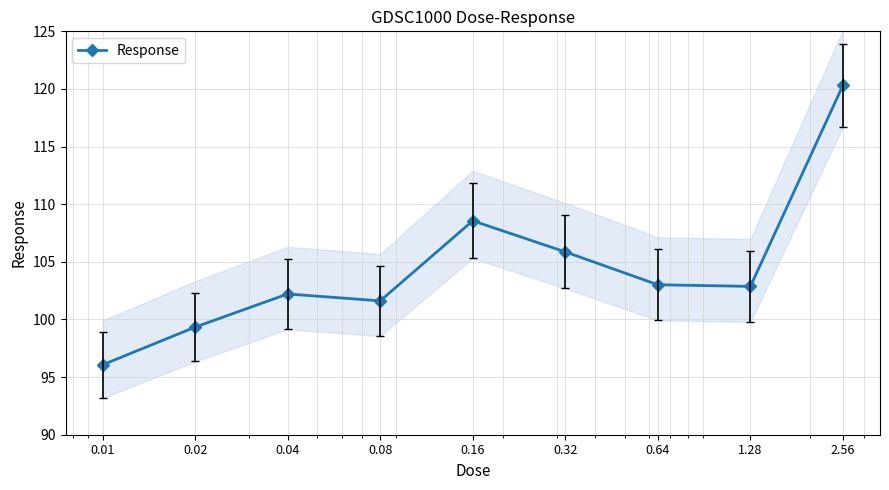

The chart shows a value of 120.3 at 2.56. True or false?

True